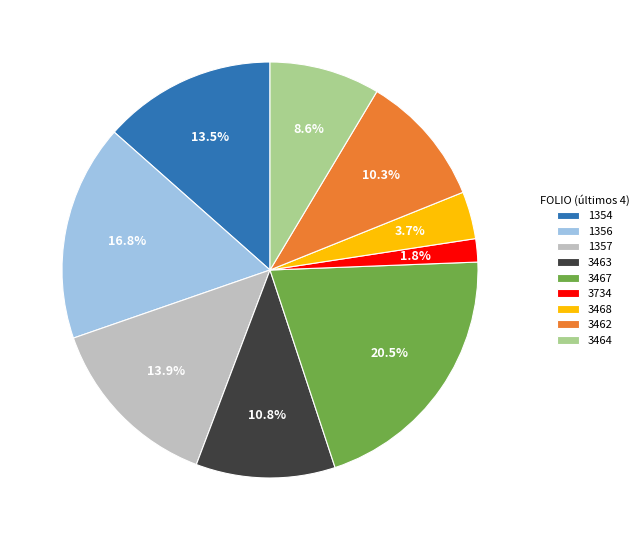

Do 1357 and 3467 together represent more than half of the pie?

No